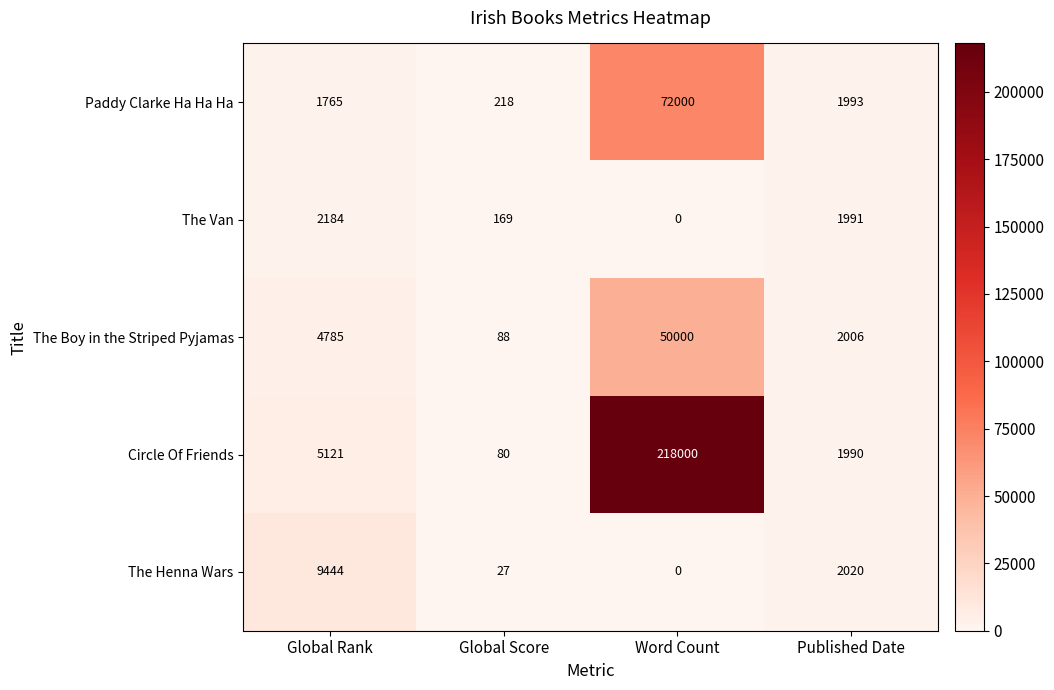

What is the average value of the Paddy Clarke Ha Ha Ha series?

18994